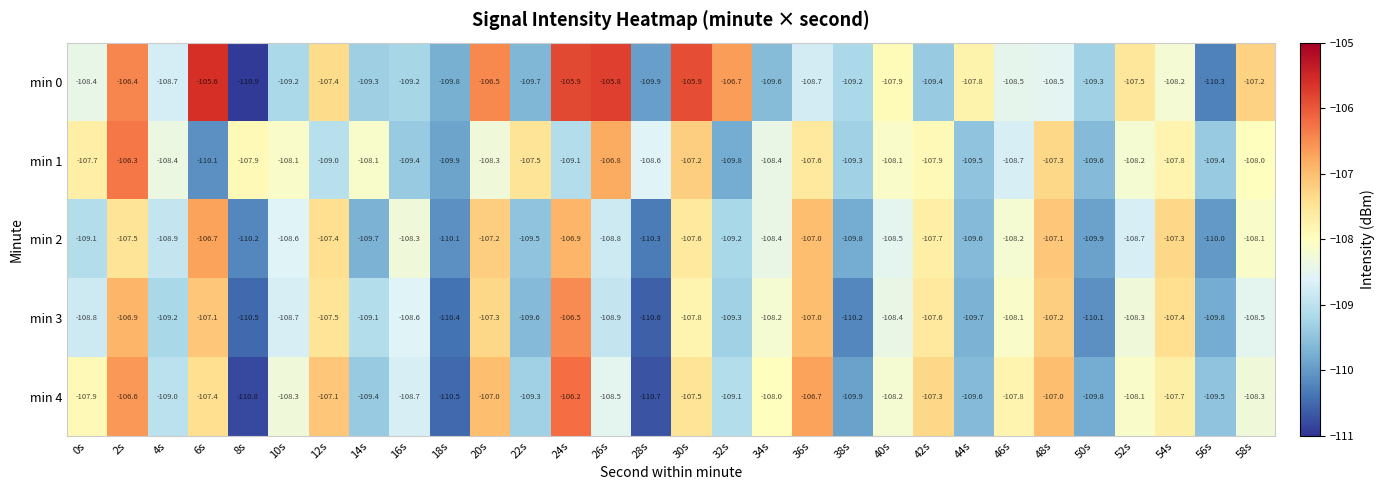

Which series changed the most between 18s and 48s?

min 4